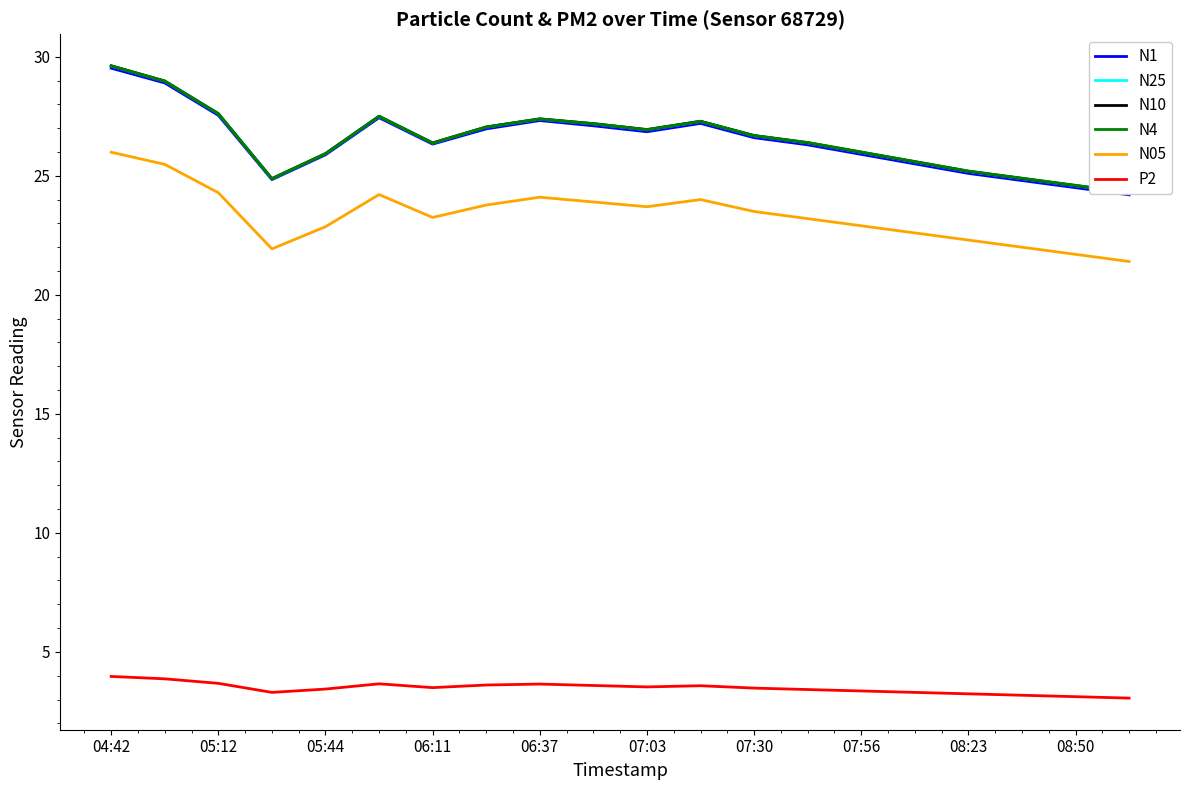

True or false: N05 and N10 intersect in this chart.

False